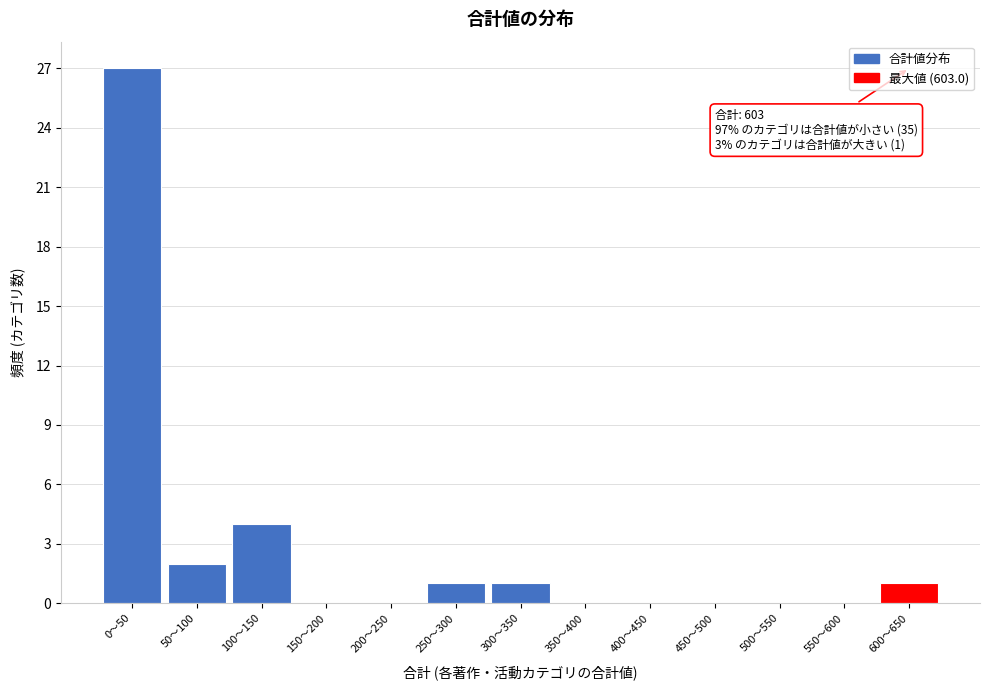

Reading left to right, transcribe all the data shown in this chart.

0〜50=27	50〜100=2	100〜150=4	150〜200=0	200〜250=0	250〜300=1	300〜350=1	350〜400=0	400〜450=0	450〜500=0	500〜550=0	550〜600=0	600〜650=1